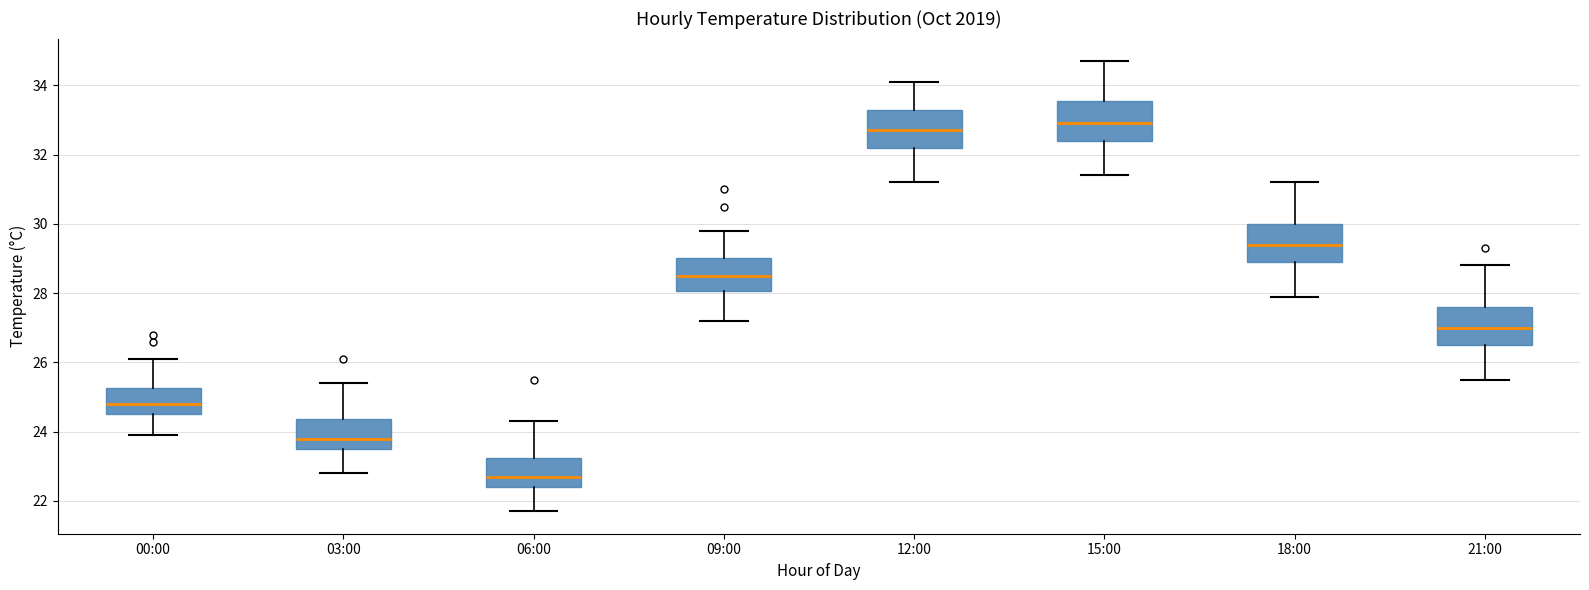

Where does the lower whisker of the box for 18:00 end on the y-axis? The values are not printed on the chart, so give them approximately, as read against the axis.

28.0